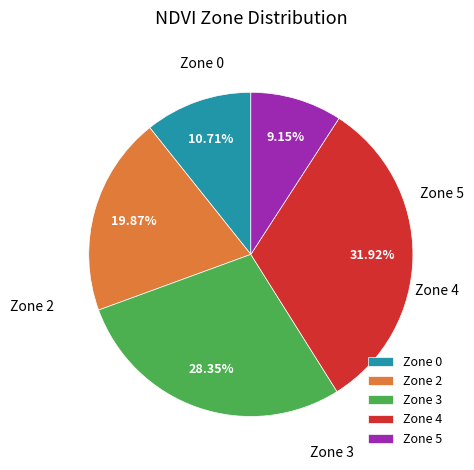

Combined, do Zone 5 and Zone 2 account for over 50%?

No